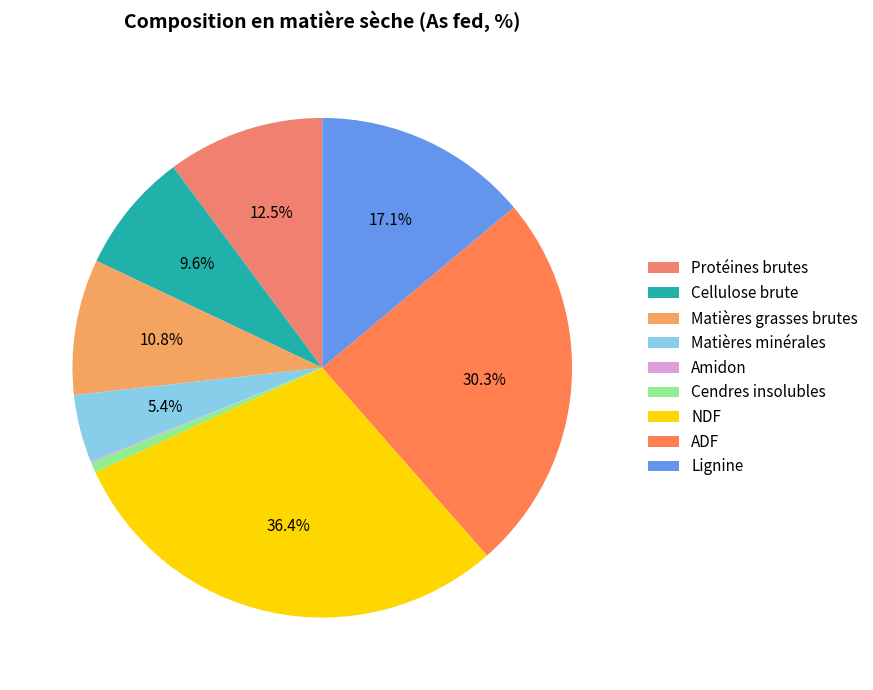

What percentage is the Matières minérales slice, to the nearest percent?

4%